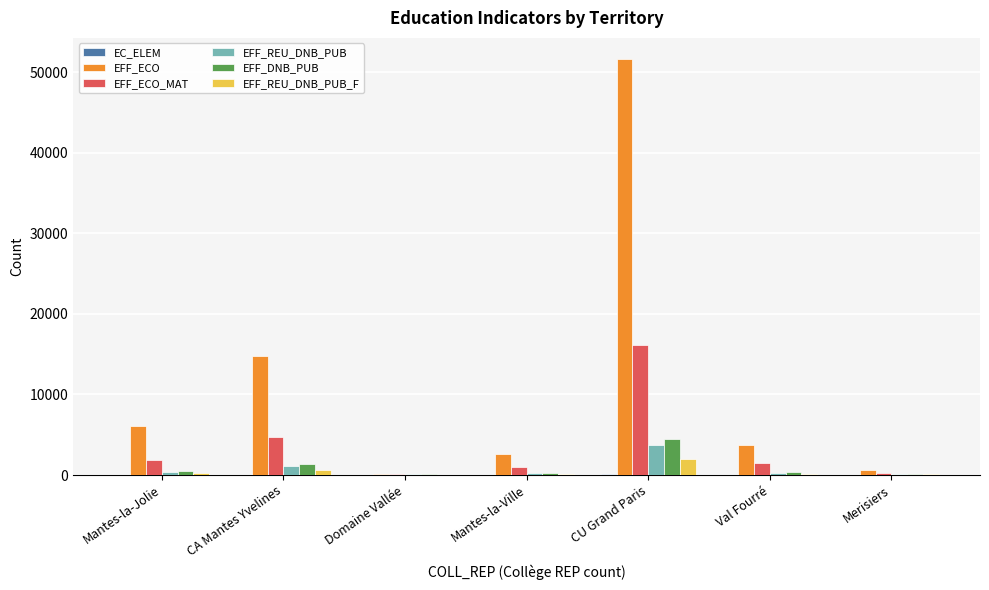

The EFF_REU_DNB_PUB_F series shows 1969 at CU Grand Paris. True or false?

True